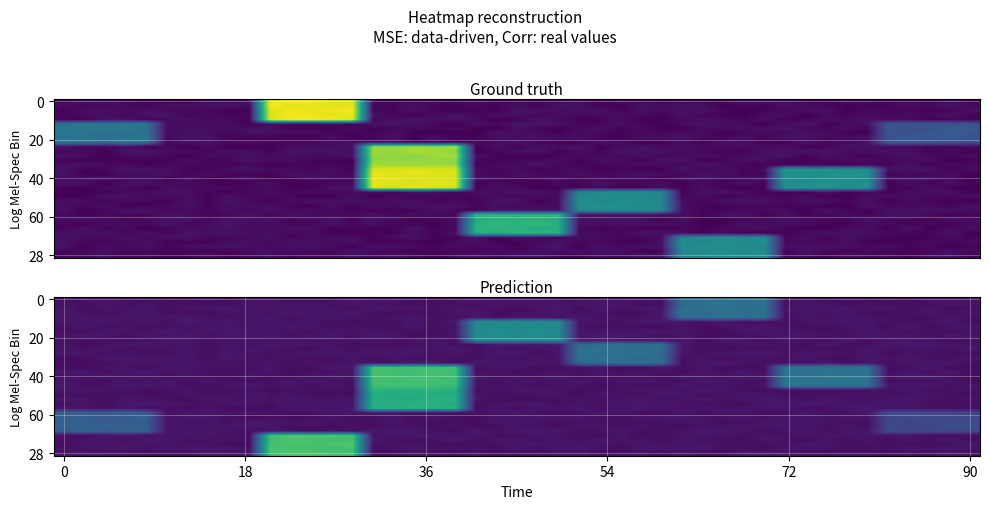

How many categories are shown in the chart?

10